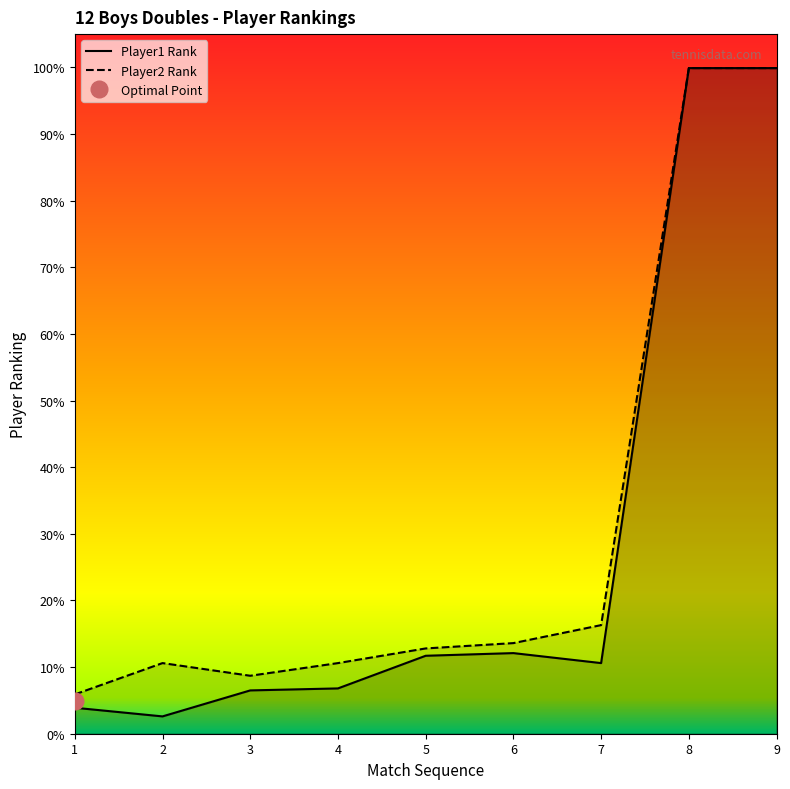

List the labels in order of Player2 Rank value, smallest first.

1, 3, 2, 4, 5, 6, 7, 8, 9